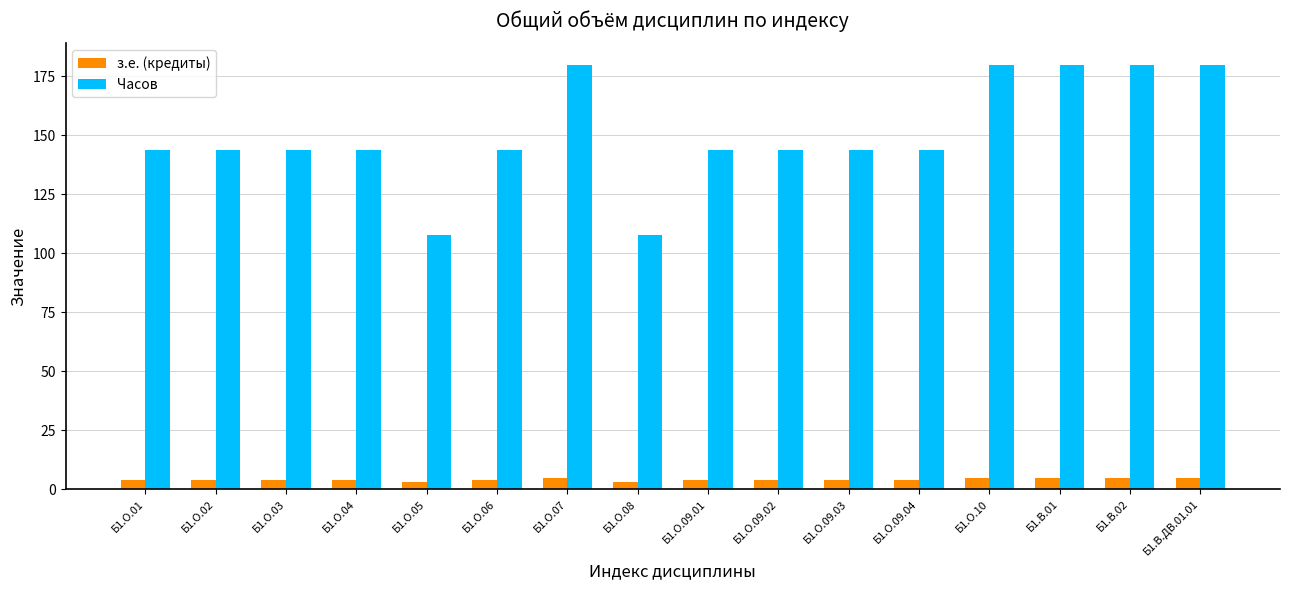

List the series in order of their overall mean, highest first.

Часов, з.е. (кредиты)